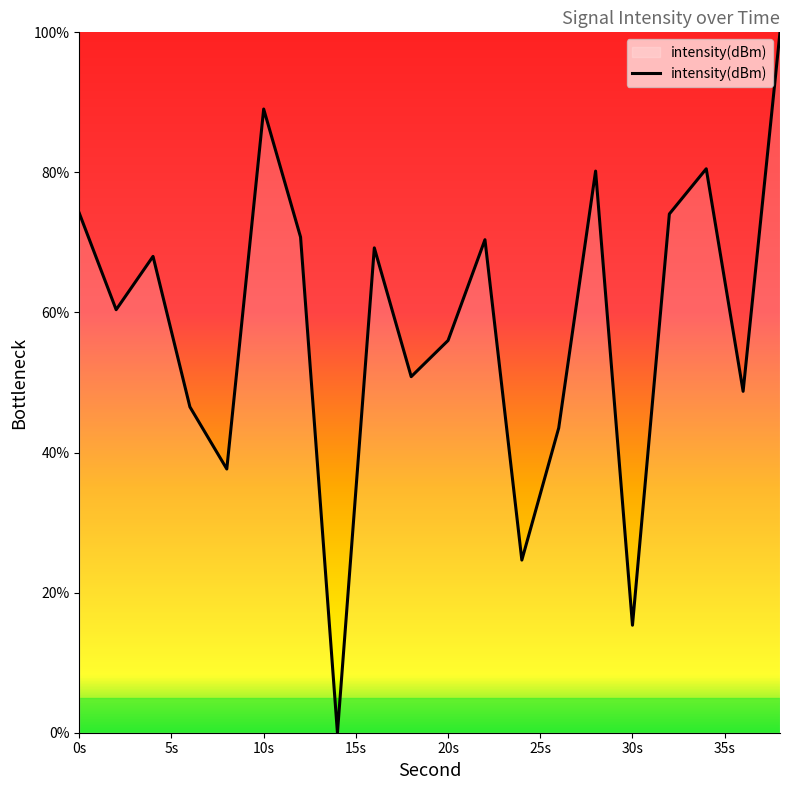

What is the maximum value shown in the chart?

100.0